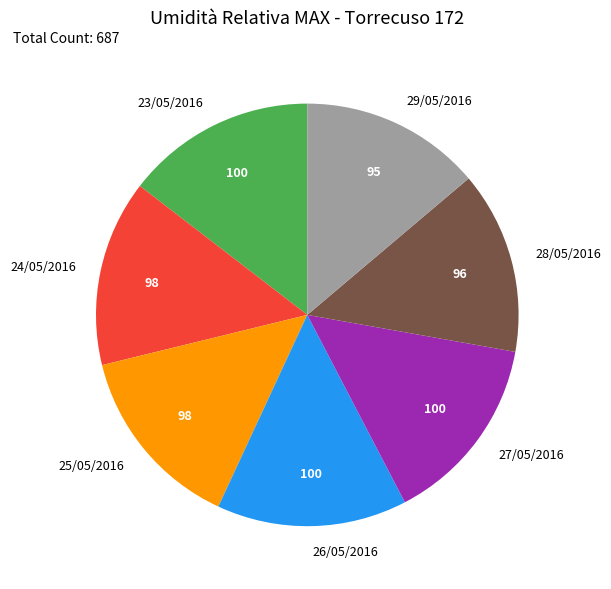

Approximately how many times larger is the value at 28/05/2016 compared to 24/05/2016?

1.0